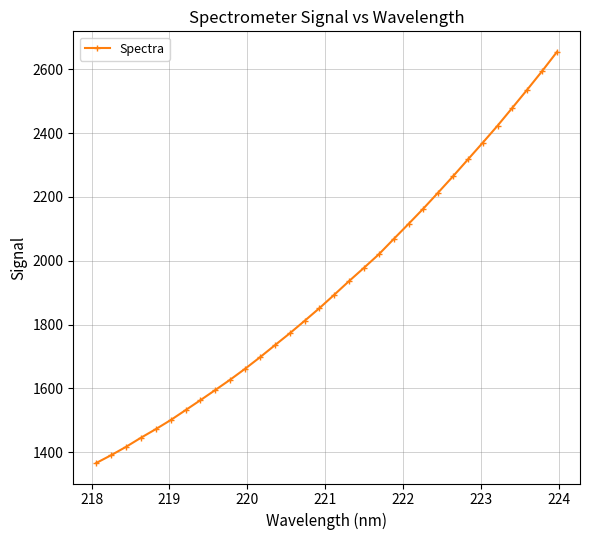

What is the minimum value shown in the chart?

1366.7